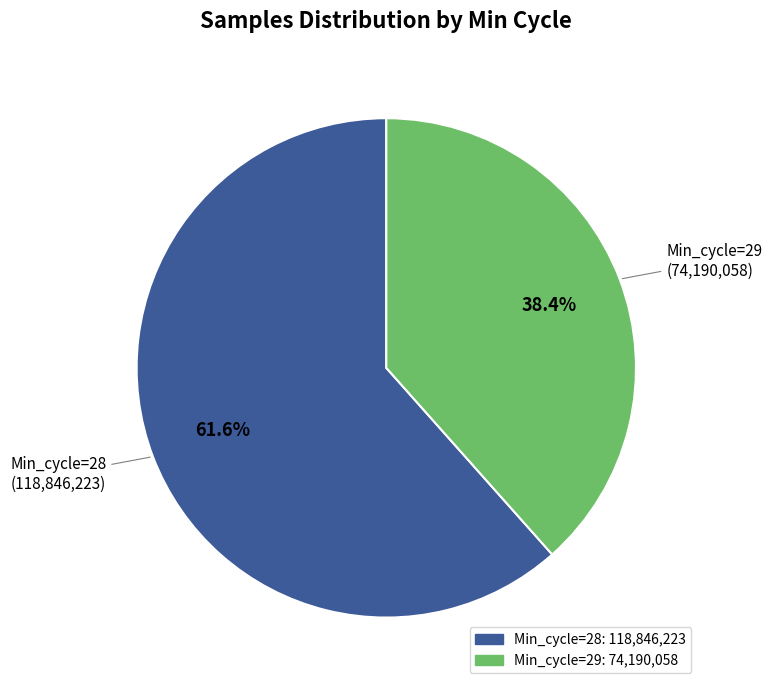

Is there any slice that represents more than half of the pie?

Yes